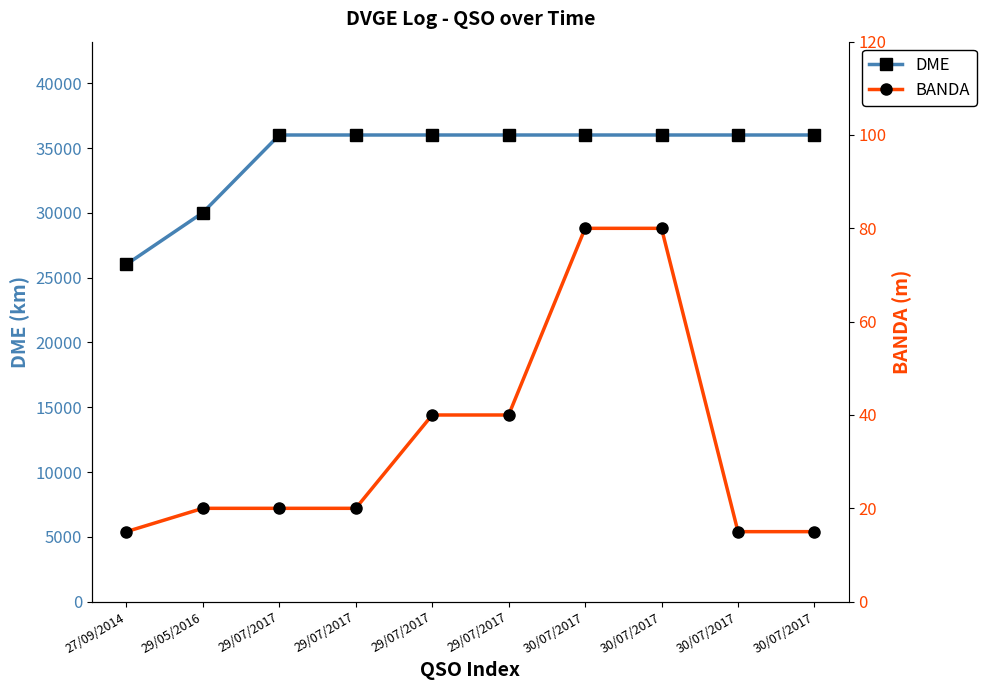

List the series in order of their overall mean, highest first.

DME, BANDA